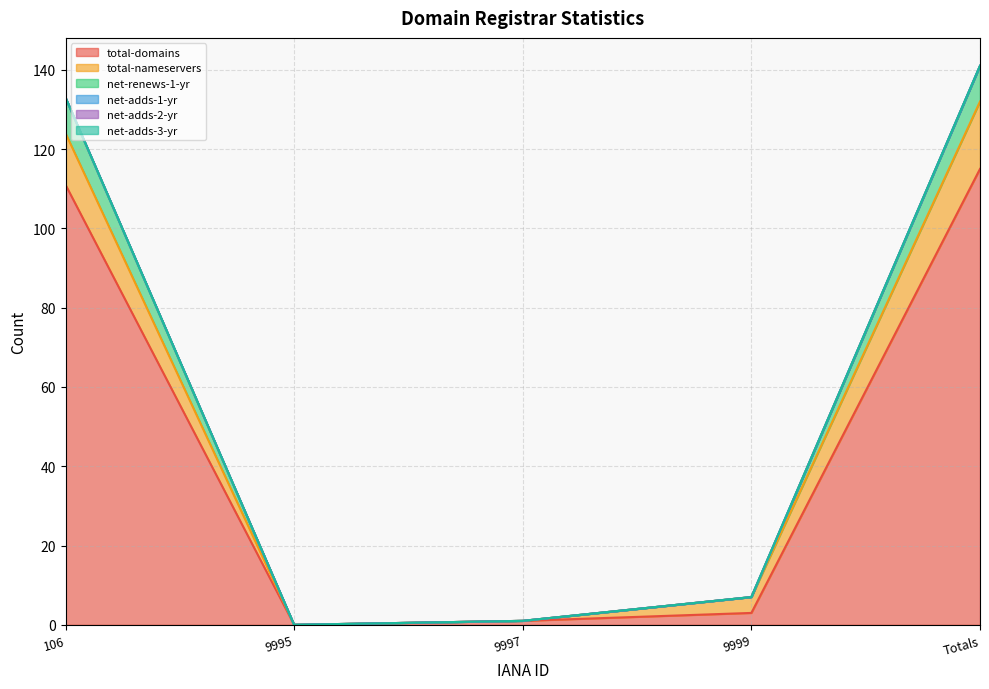

What is the total value across all series at 106?

133